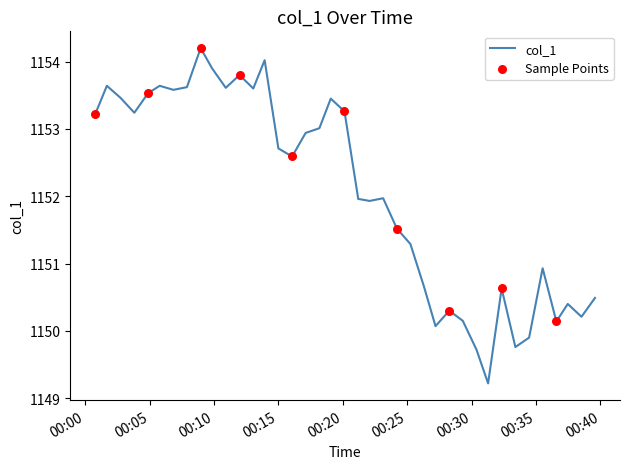

What is the ratio of the value at 2017-02-26 00:29:19 to the value at 2017-02-26 00:27:12?

1.0